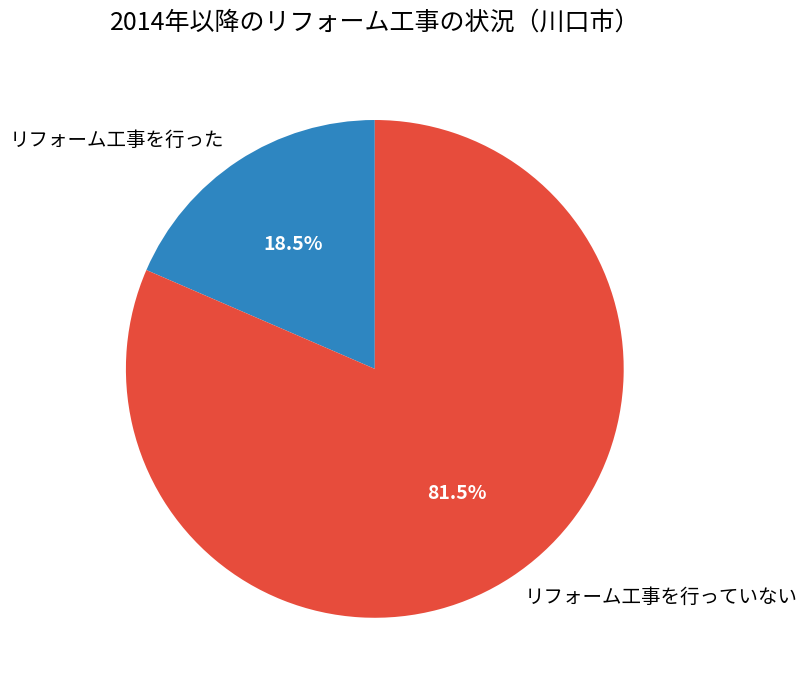

Which slice is the largest?

リフォーム工事を行っていない